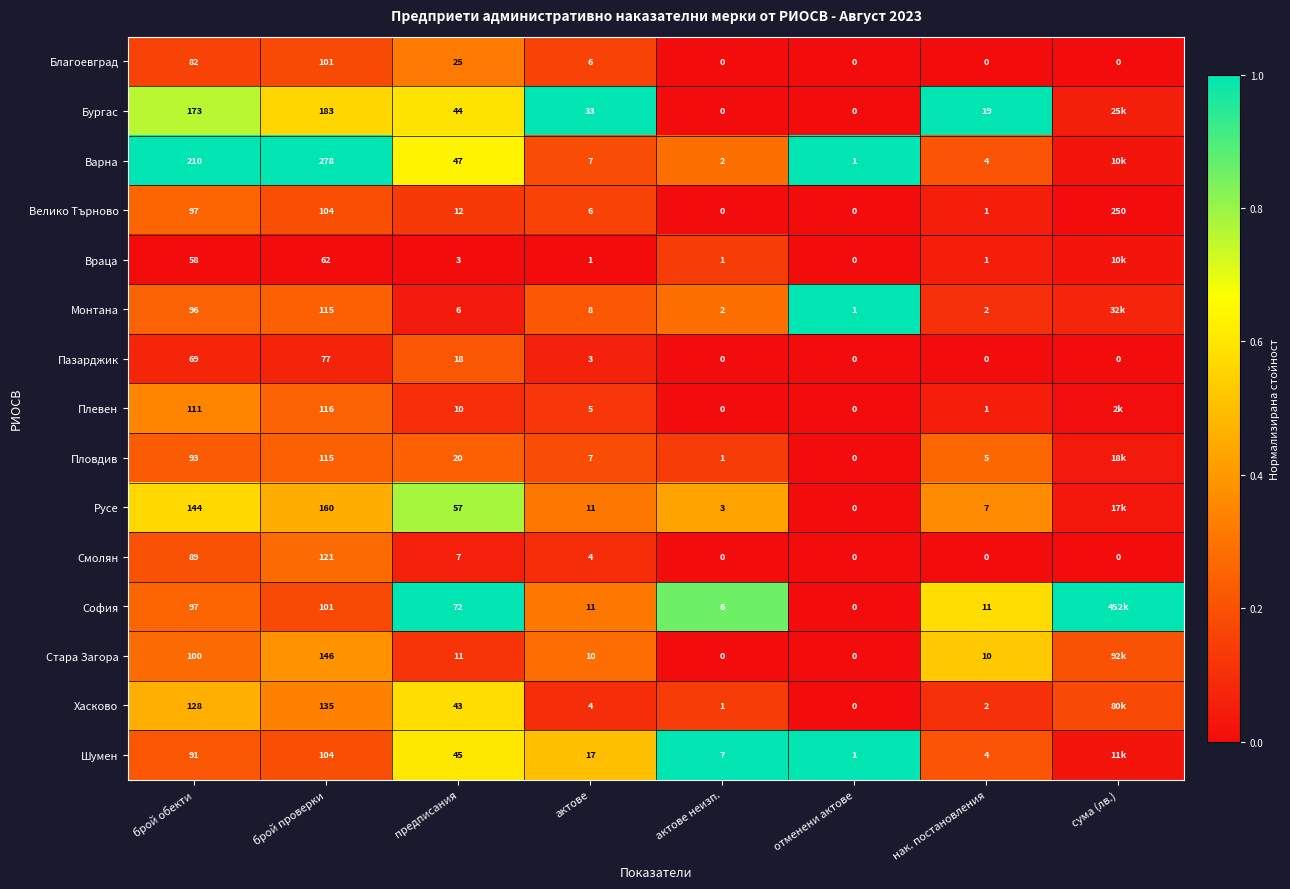

What is the difference between the highest and lowest values at брой обекти?

152.0